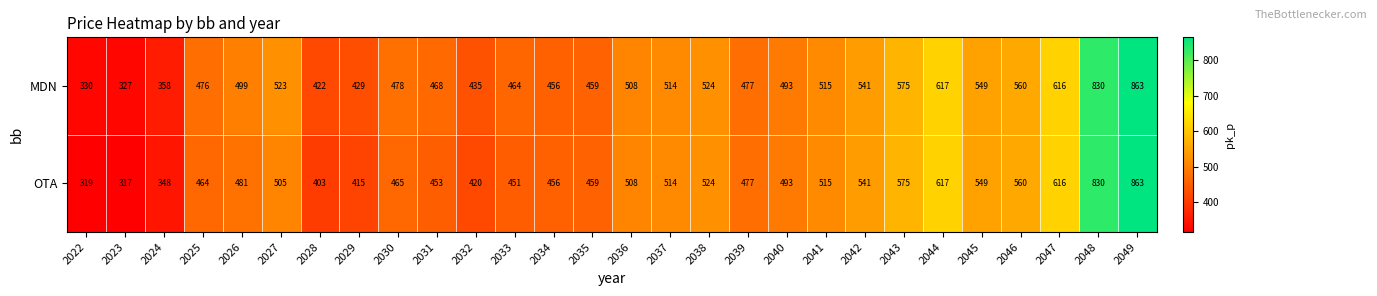

Is it true that MDN equals 382 at 2046?

False